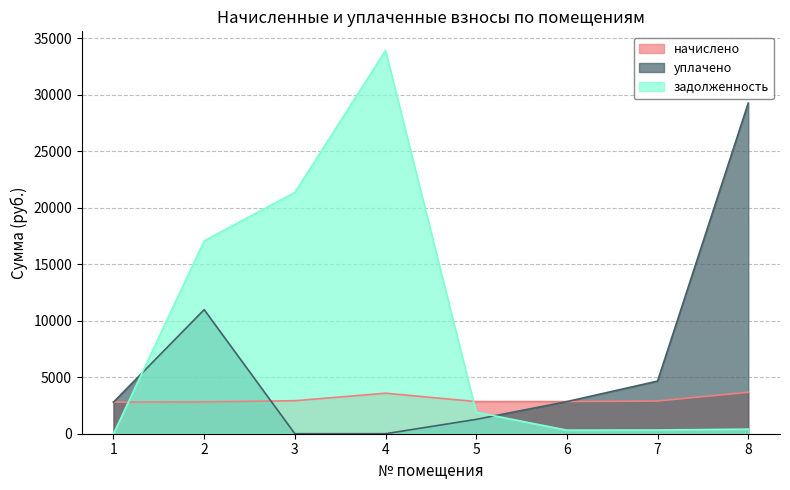

What is the difference between the zadolzhennost values at 2 and 5?

15154.8